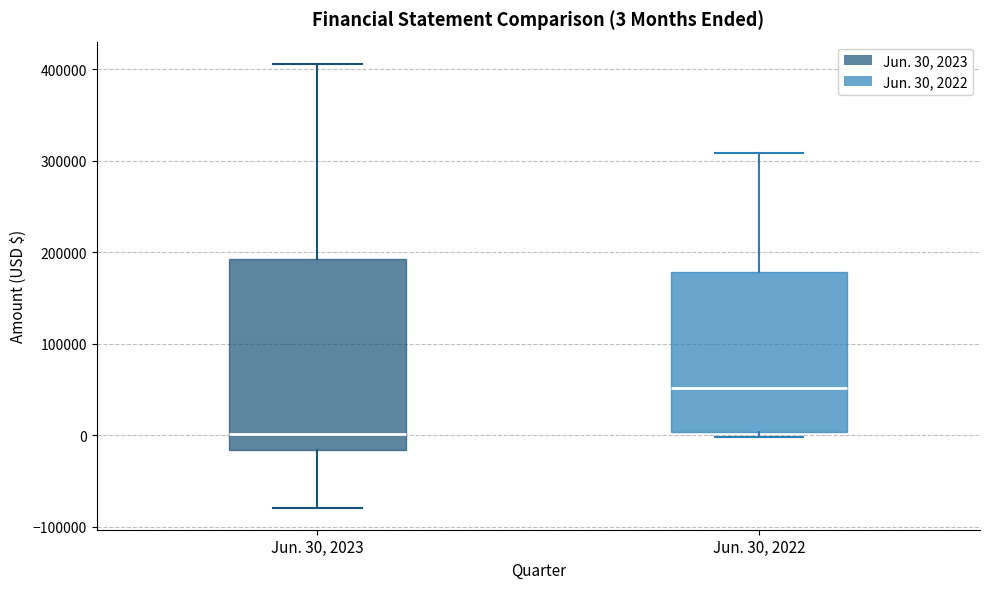

Which box is the tallest, from its lower edge to its upper edge?

Jun. 30, 2023